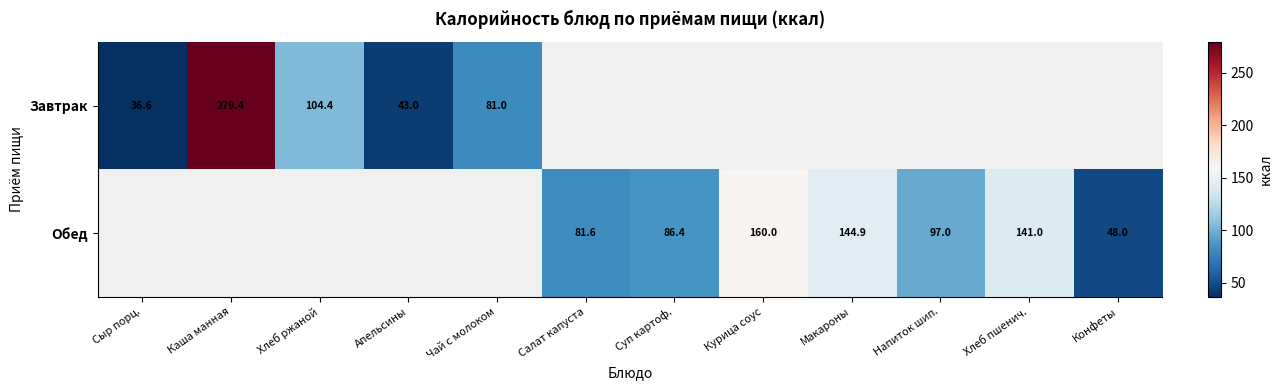

Is it true that Завтрак equals 36.6 at Сыр порц.?

True